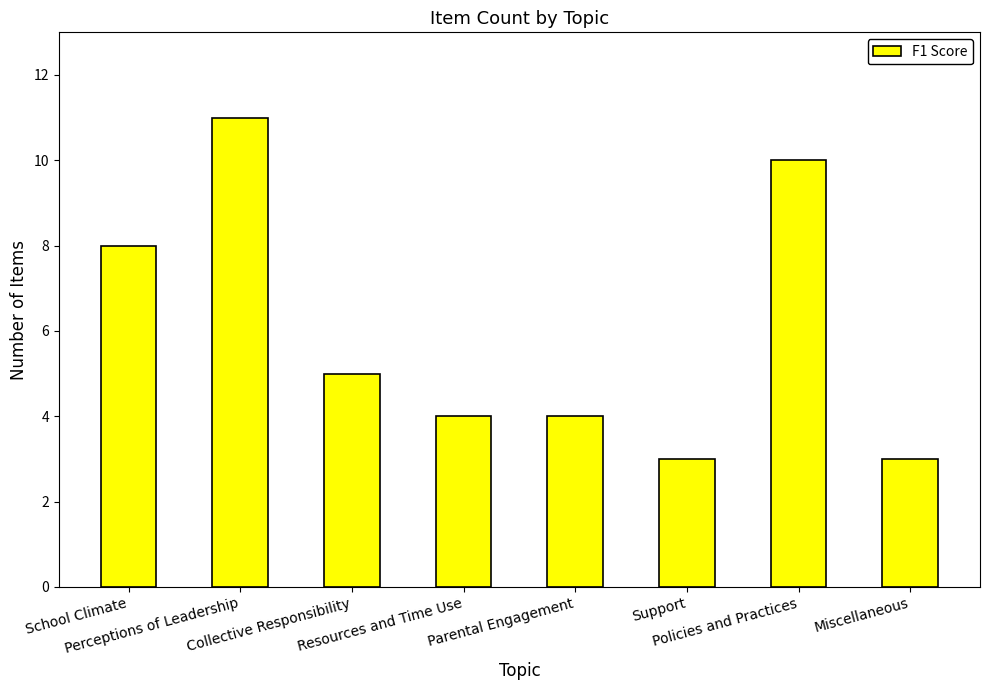

What is the smallest value displayed?

3